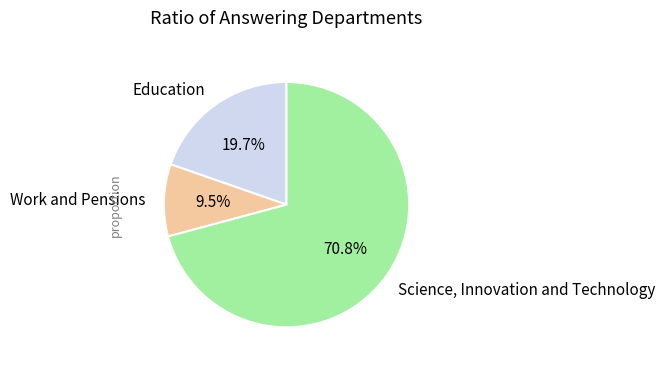

Rank the categories by value from highest to lowest.

Science, Innovation and Technology, Education, Work and Pensions